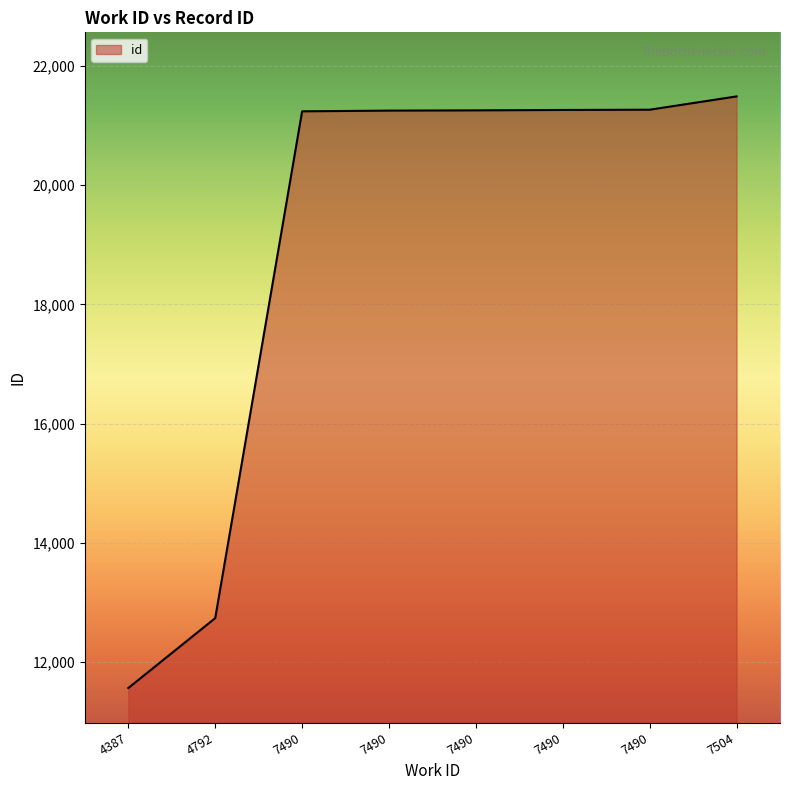

True or false: there are more than 1 points higher than both neighbors.

False